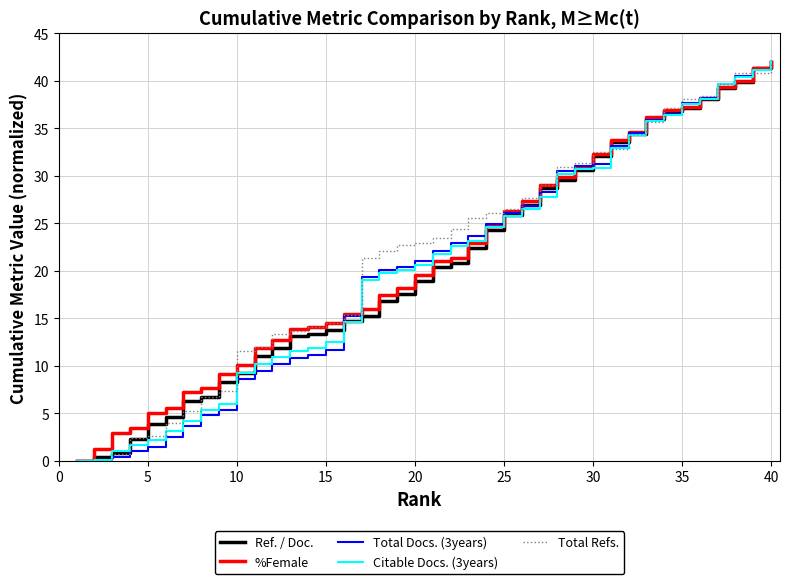

Does the chart have visible grid lines?

Yes